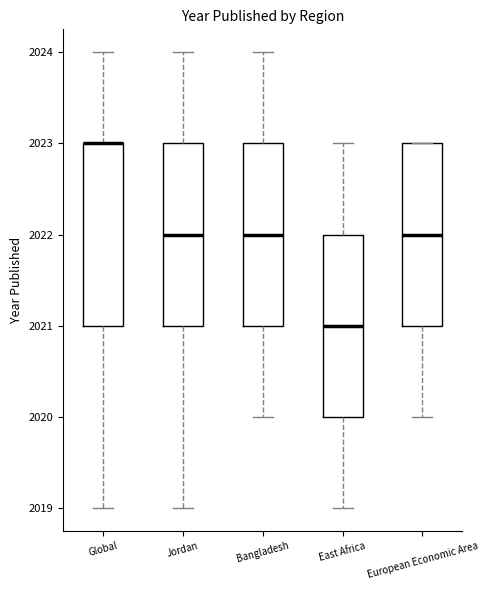

Where is the lower edge of the box for East Africa on the y-axis? The values are not printed on the chart, so give them approximately, as read against the axis.

2020